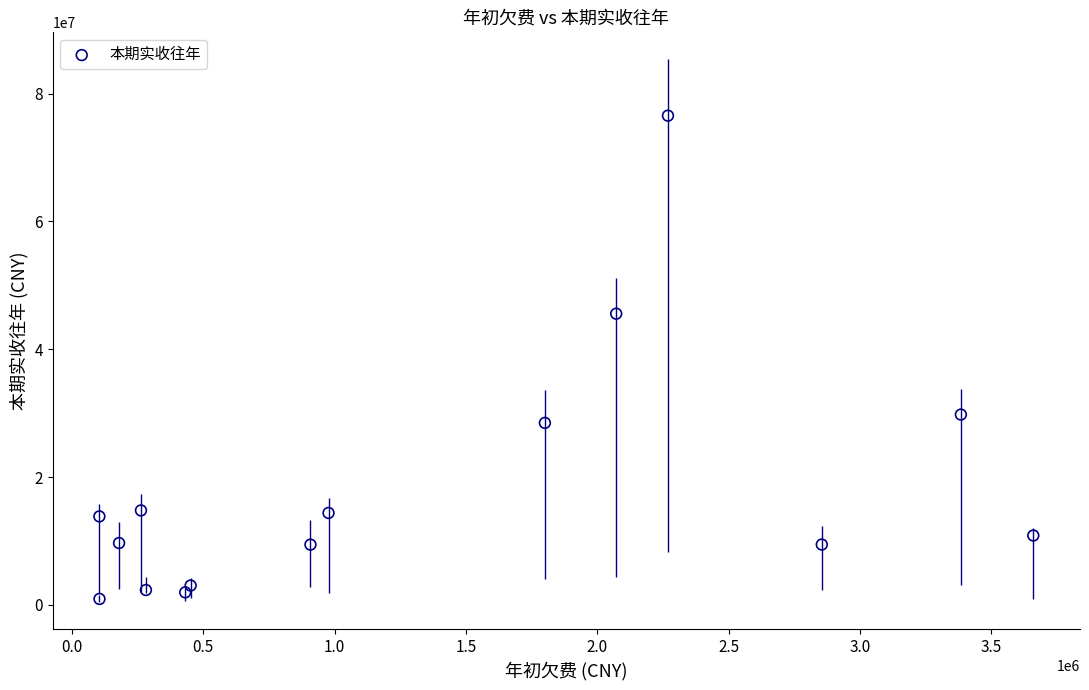

What is the range of X values (max minus min)?

3555893.6